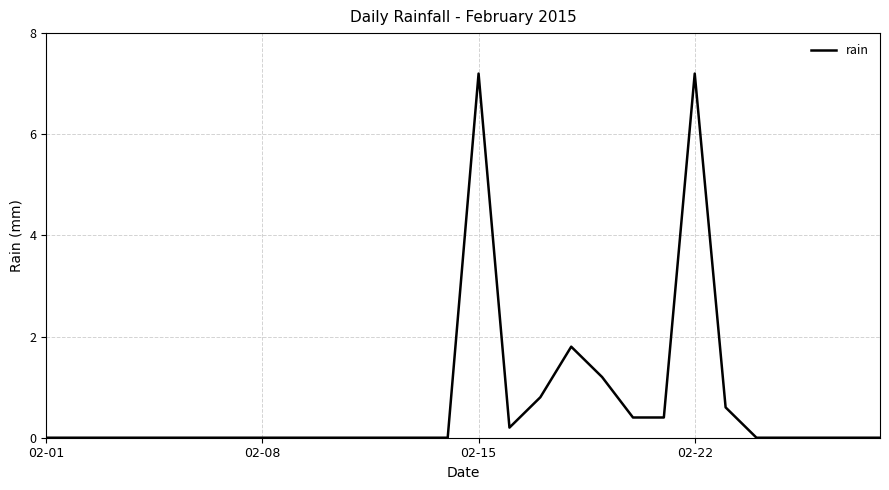

What is the difference between the maximum and second lowest values?

7.2